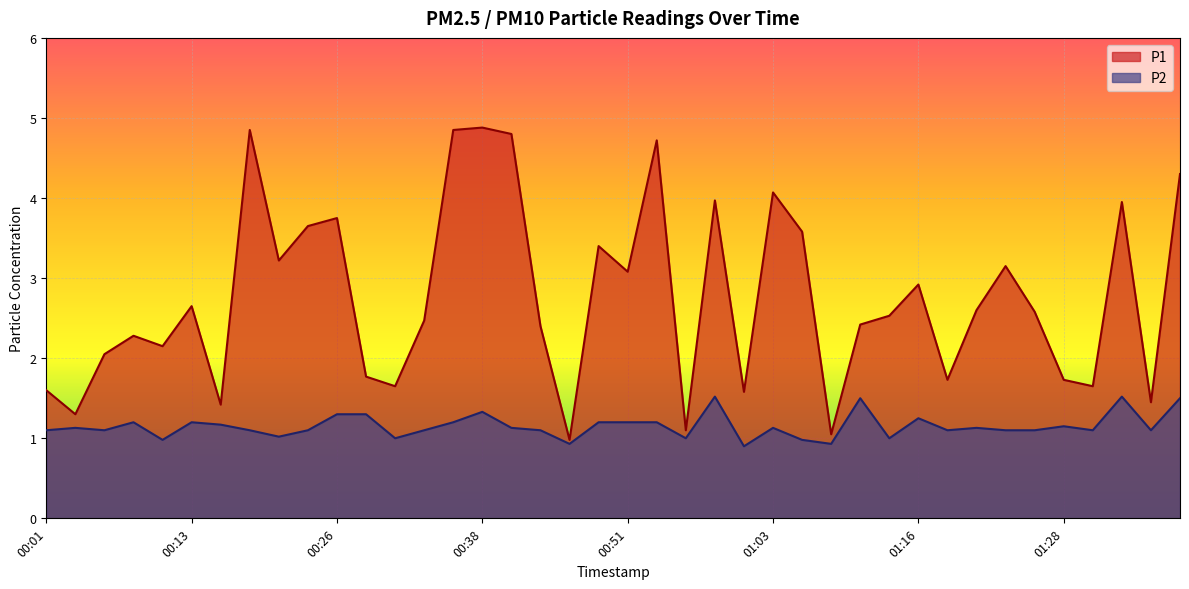

What is the label of the 21st point from the right?

00:48